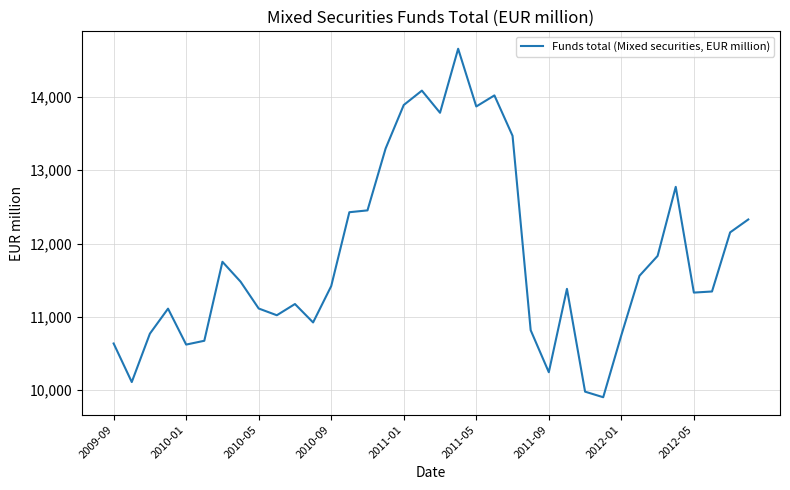

Is this an area chart (filled region under the line)?

No